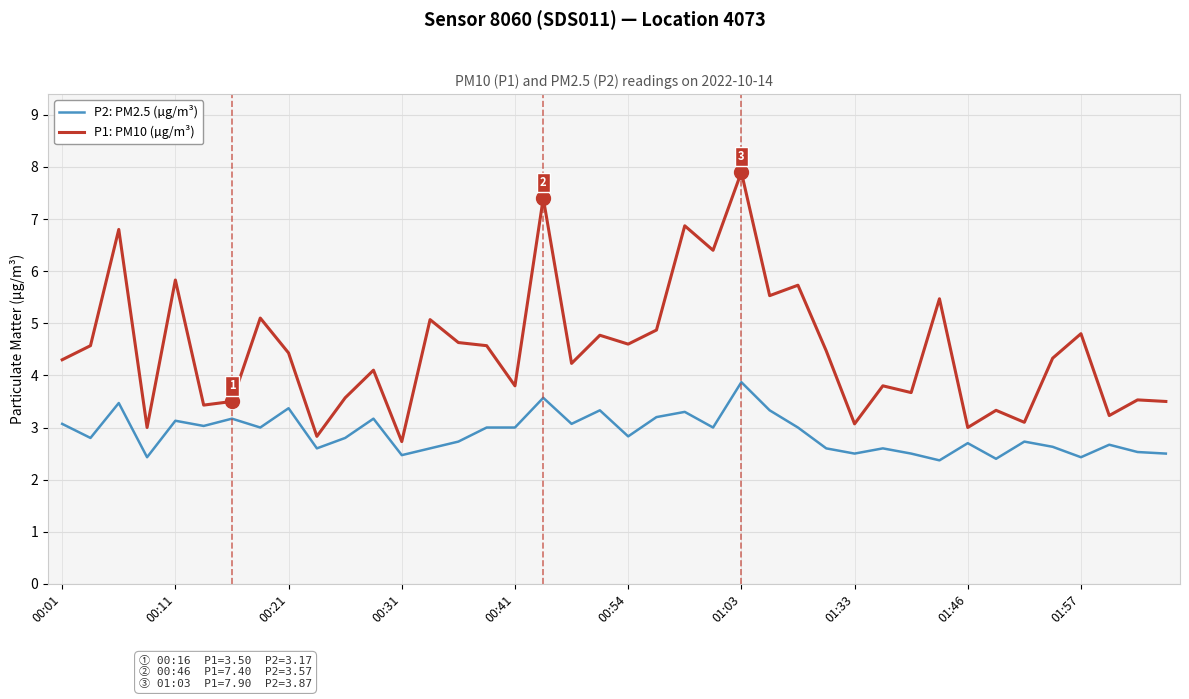

True or false: P2: PM2.5 (µg/m³) and P1: PM10 (µg/m³) cross at least once.

False